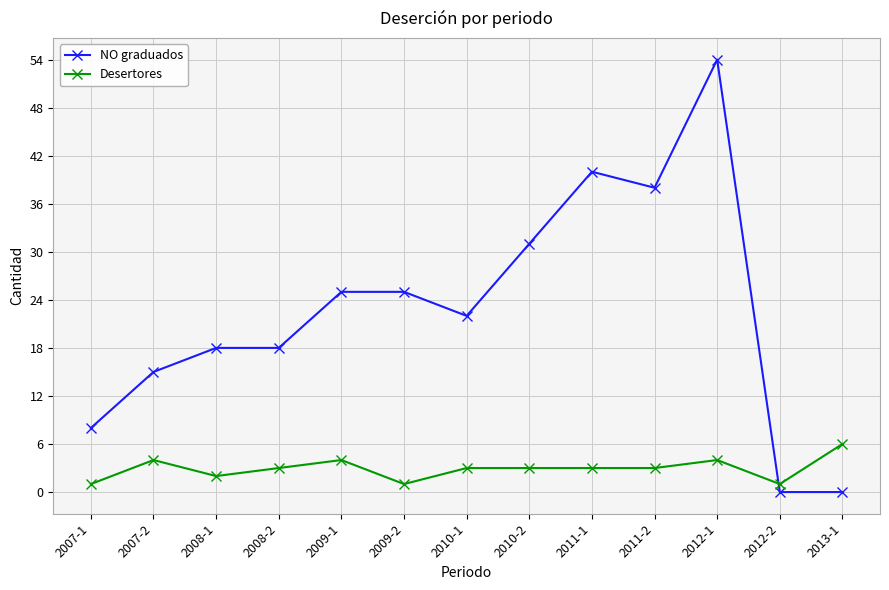

What is the spread (max minus min) of values at 2008-2?

15